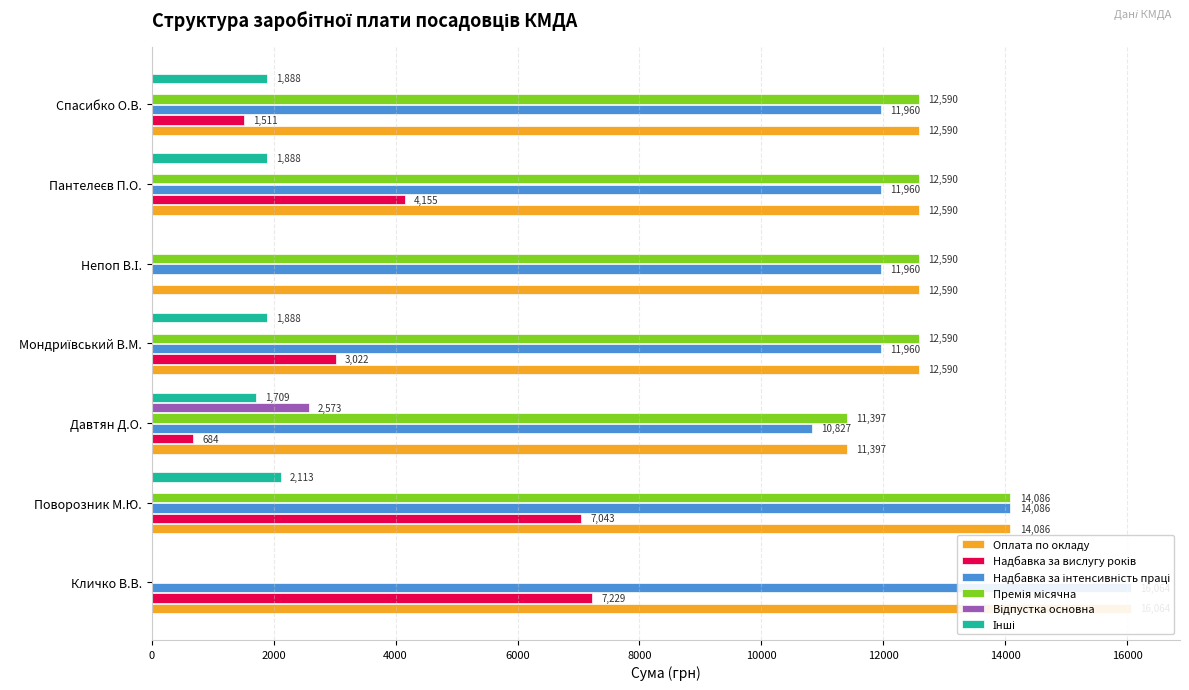

What is the difference between the second highest and second lowest values in the Надбавка за інтенсивність праці series?

2126.1